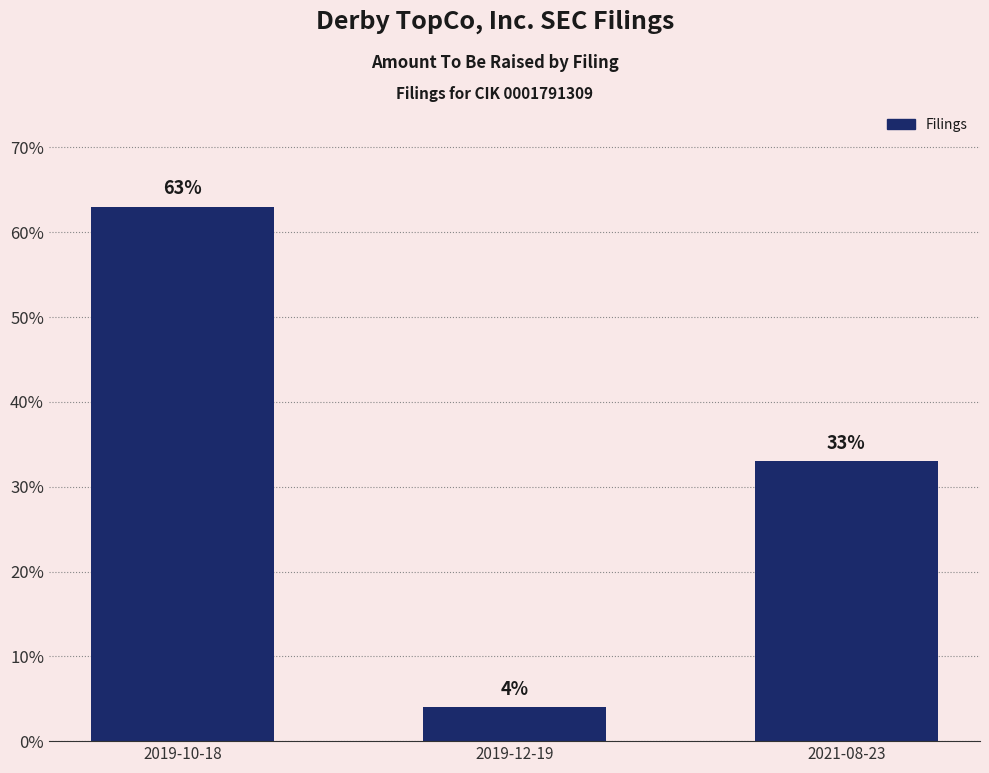

What is the value of the 2nd bar from the left?

4